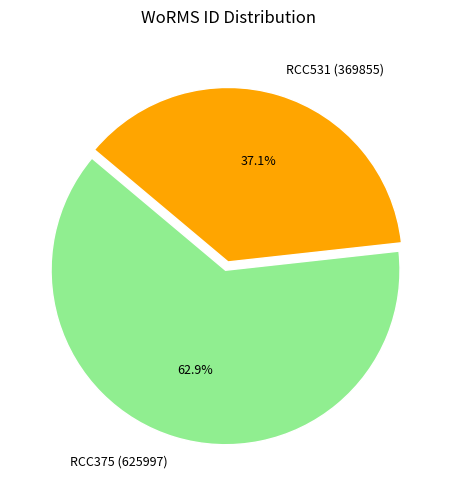

To the nearest percent, what percentage of the pie is RCC375 (625997)?

63%